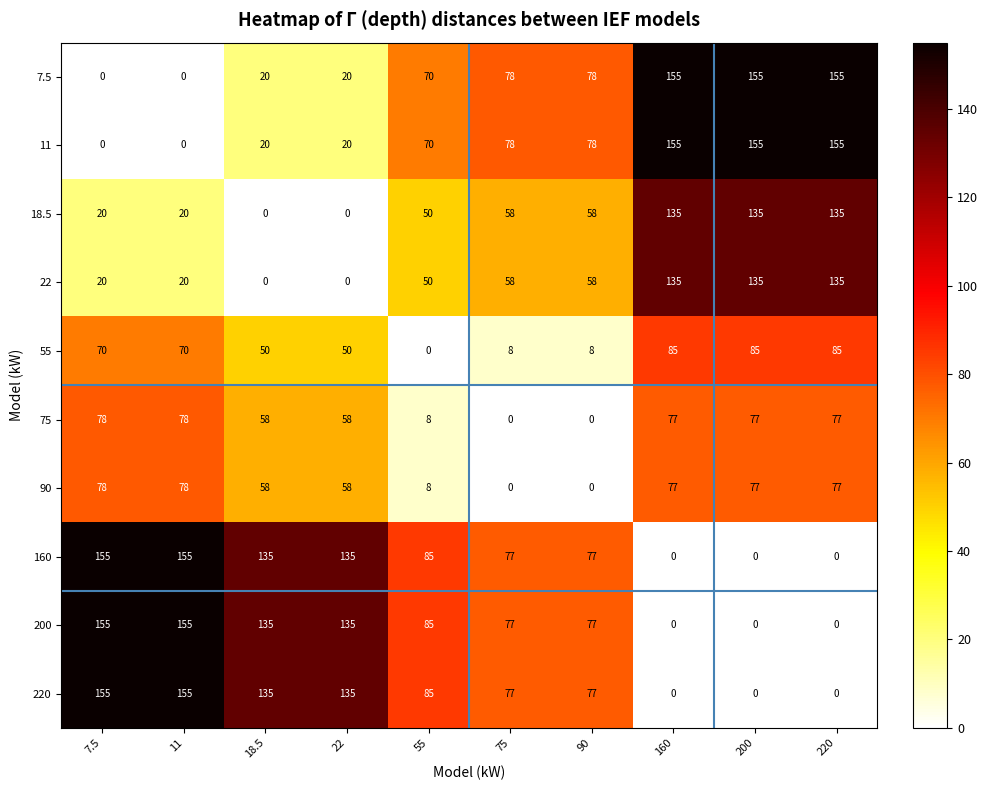

What is the spread (max minus min) of values at 11?

155